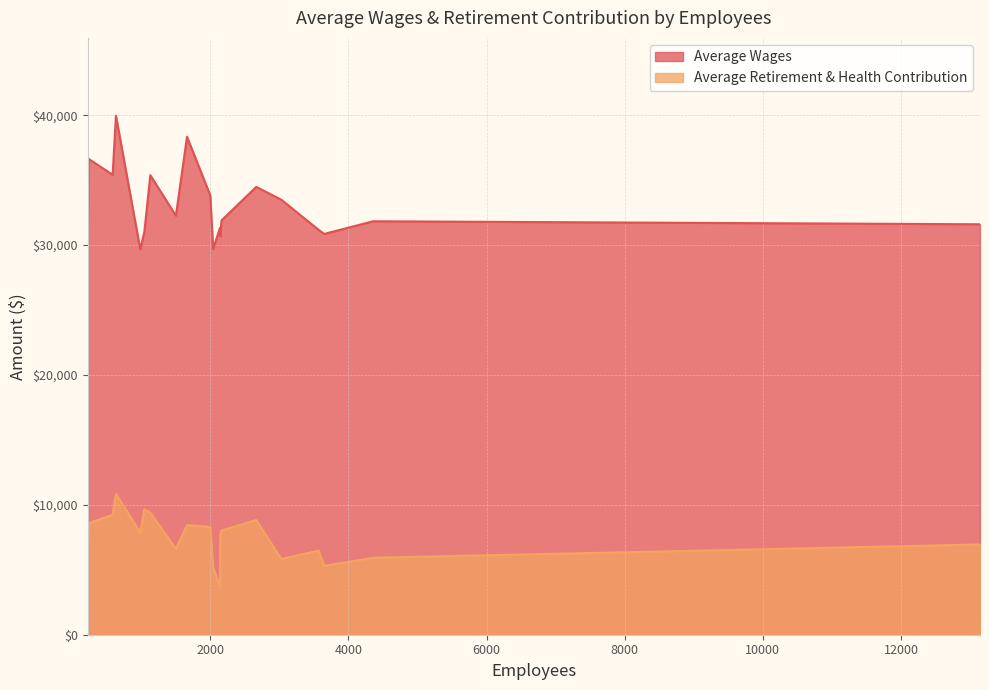

What is the minimum value for Average Wages?

29678.8